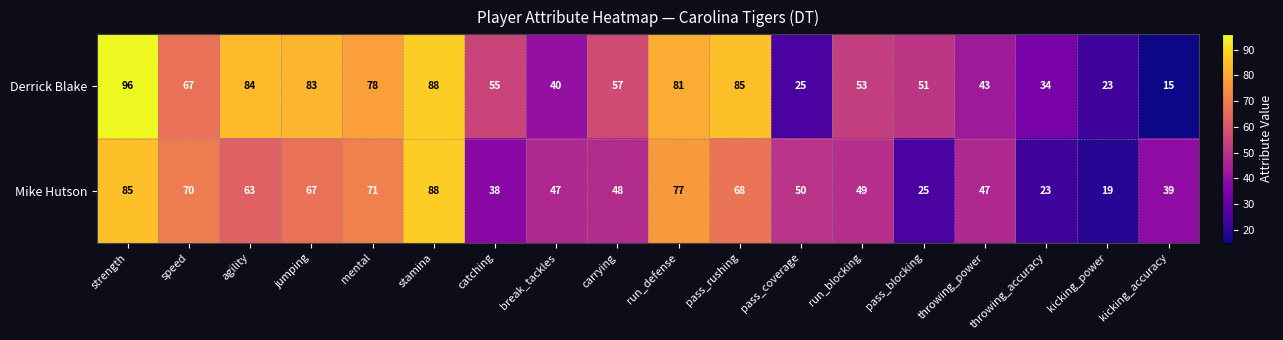

Between speed and mental, which series saw the biggest shift?

Derrick Blake